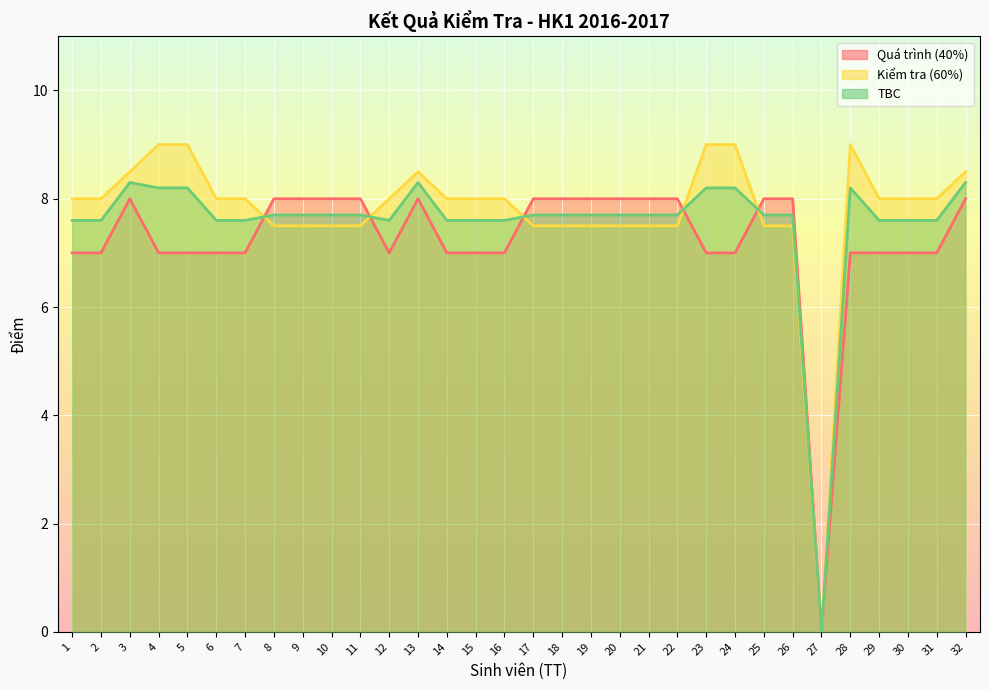

Rank the series at 4 from highest to lowest value.

Kiểm tra (60%), TBC, Quá trình (40%)